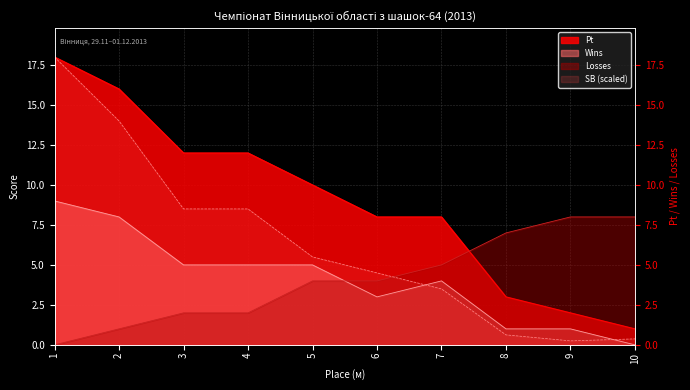

Reading right to left, transcribe all the data shown in this chart.

Pt: 1.0	2.0	3.0	8.0	8.0	10.0	12.0	12.0	16.0	18.0
Wins: 0.0	1.0	1.0	4.0	3.0	5.0	5.0	5.0	8.0	9.0
Losses: 8.0	8.0	7.0	5.0	4.0	4.0	2.0	2.0	1.0	0.0
SB: 0.4	0.2	0.6	3.5	4.5	5.5	8.5	8.5	14.0	18.0